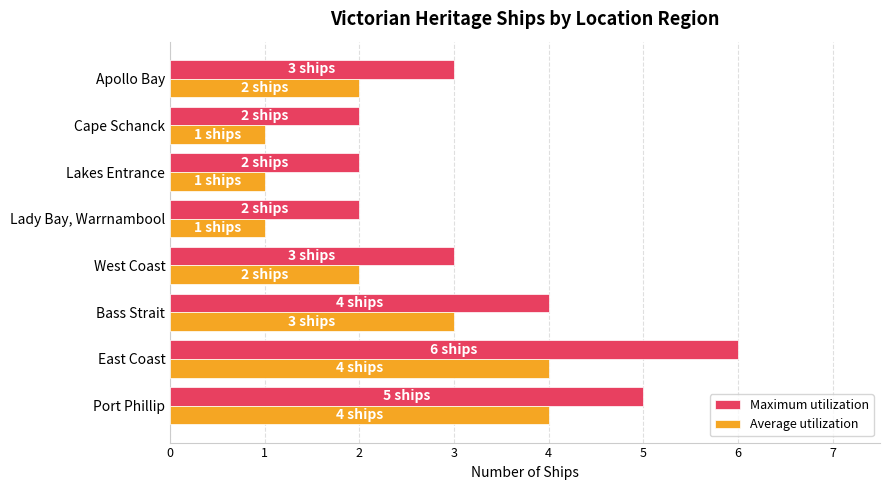

True or false: Maximum utilization has a value of 4 at Bass Strait.

True